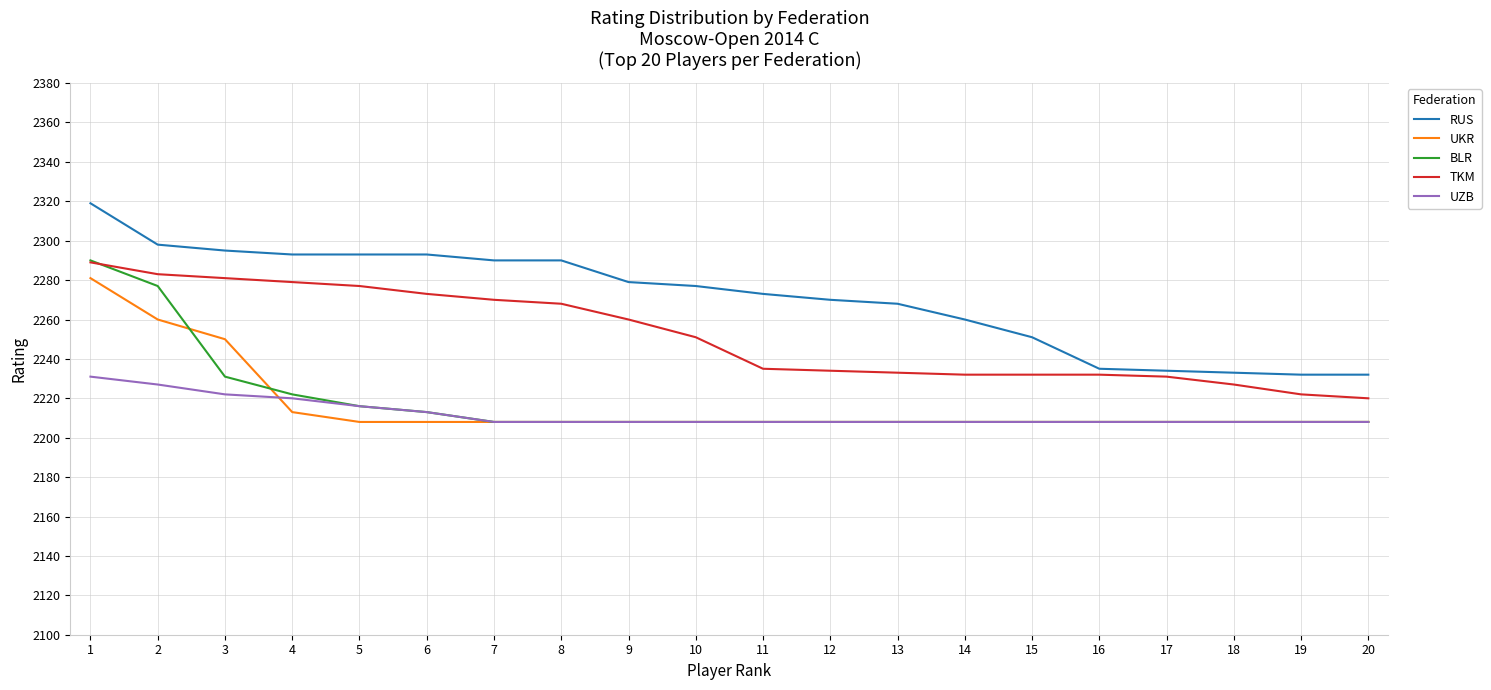

At which category is the sum across all series the highest?

1